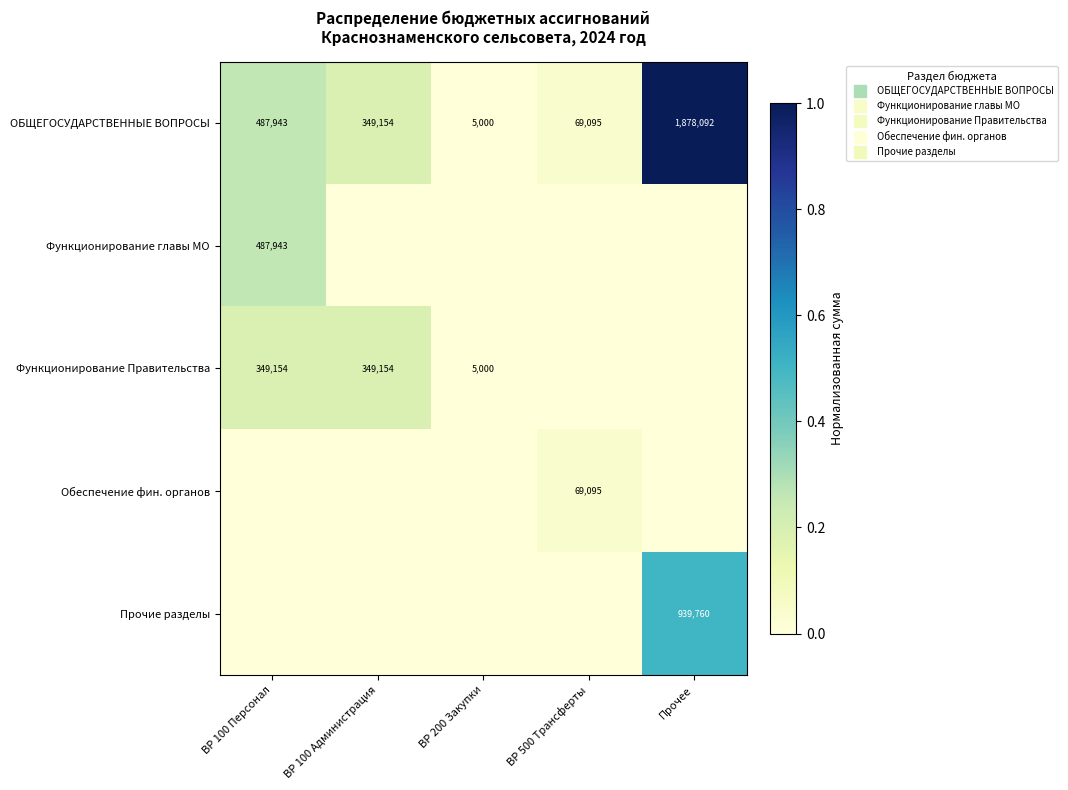

Rank the series at ВР 100 Администрация from highest to lowest value.

ОБЩЕГОСУДАРСТВЕННЫЕ ВОПРОСЫ, Функционирование Правительства, Функционирование главы МО, Обеспечение фин. органов, Прочие разделы